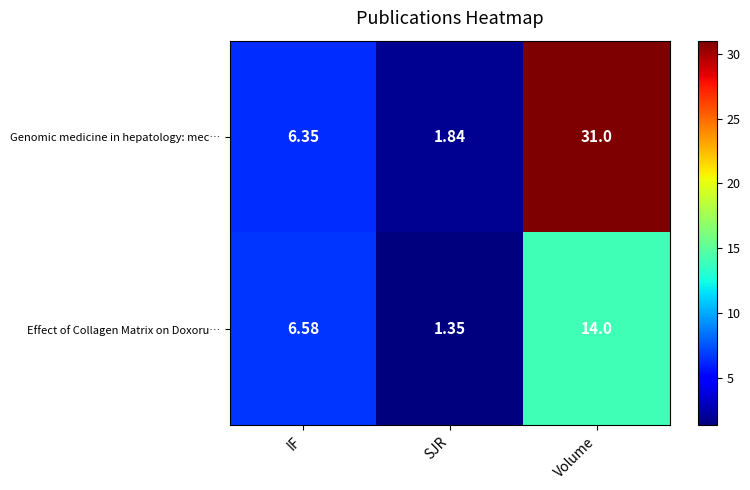

How many series are shown in this chart?

2